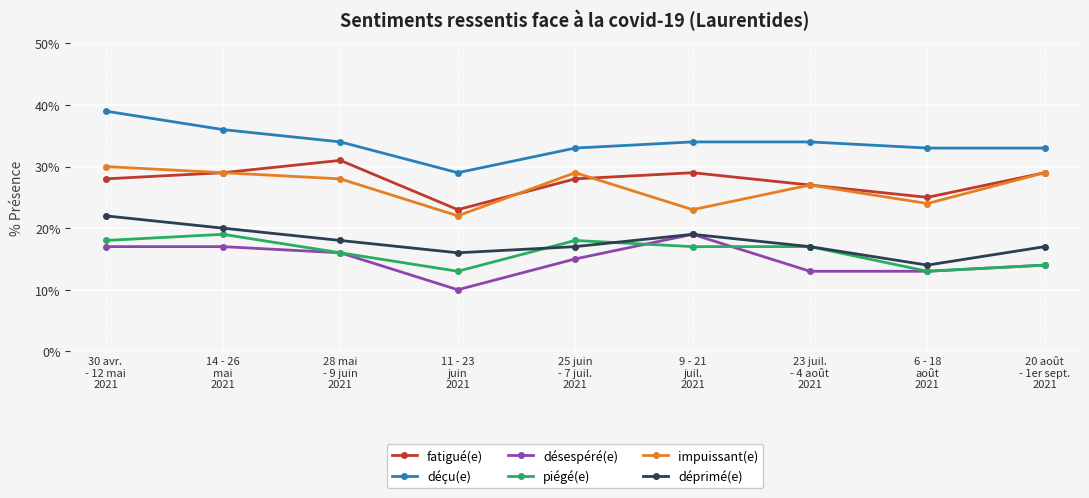

Reading right to left, list all the values displayed in this chart.

fatigué(e): 20 août
- 1er sept.
2021=29	6 - 18
août
2021=25	23 juil.
- 4 août
2021=27	9 - 21
juil.
2021=29	25 juin
- 7 juil.
2021=28	11 - 23
juin
2021=23	28 mai
- 9 juin
2021=31	14 - 26
mai
2021=29	30 avr.
- 12 mai
2021=28
déçu(e): 20 août
- 1er sept.
2021=33	6 - 18
août
2021=33	23 juil.
- 4 août
2021=34	9 - 21
juil.
2021=34	25 juin
- 7 juil.
2021=33	11 - 23
juin
2021=29	28 mai
- 9 juin
2021=34	14 - 26
mai
2021=36	30 avr.
- 12 mai
2021=39
désespéré(e): 20 août
- 1er sept.
2021=14	6 - 18
août
2021=13	23 juil.
- 4 août
2021=13	9 - 21
juil.
2021=19	25 juin
- 7 juil.
2021=15	11 - 23
juin
2021=10	28 mai
- 9 juin
2021=16	14 - 26
mai
2021=17	30 avr.
- 12 mai
2021=17
piégé(e): 20 août
- 1er sept.
2021=14	6 - 18
août
2021=13	23 juil.
- 4 août
2021=17	9 - 21
juil.
2021=17	25 juin
- 7 juil.
2021=18	11 - 23
juin
2021=13	28 mai
- 9 juin
2021=16	14 - 26
mai
2021=19	30 avr.
- 12 mai
2021=18
impuissant(e): 20 août
- 1er sept.
2021=29	6 - 18
août
2021=24	23 juil.
- 4 août
2021=27	9 - 21
juil.
2021=23	25 juin
- 7 juil.
2021=29	11 - 23
juin
2021=22	28 mai
- 9 juin
2021=28	14 - 26
mai
2021=29	30 avr.
- 12 mai
2021=30
déprimé(e): 20 août
- 1er sept.
2021=17	6 - 18
août
2021=14	23 juil.
- 4 août
2021=17	9 - 21
juil.
2021=19	25 juin
- 7 juil.
2021=17	11 - 23
juin
2021=16	28 mai
- 9 juin
2021=18	14 - 26
mai
2021=20	30 avr.
- 12 mai
2021=22